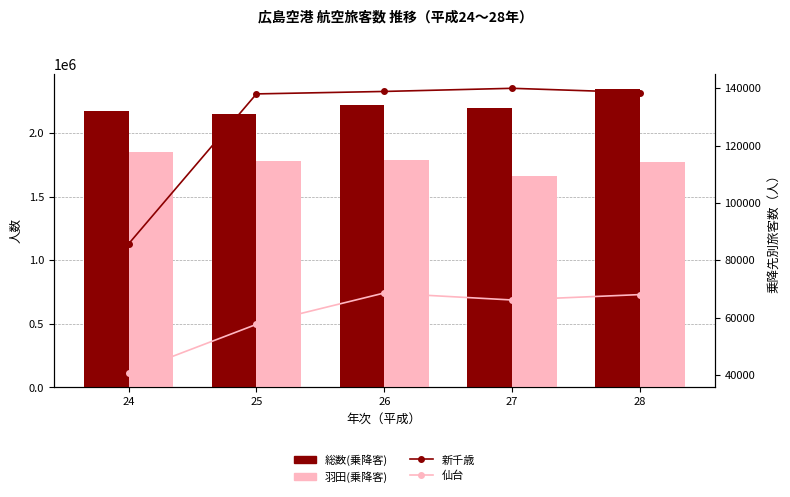

What is the sum of the 羽田(乗降客) values at 28 and 24?

3626516